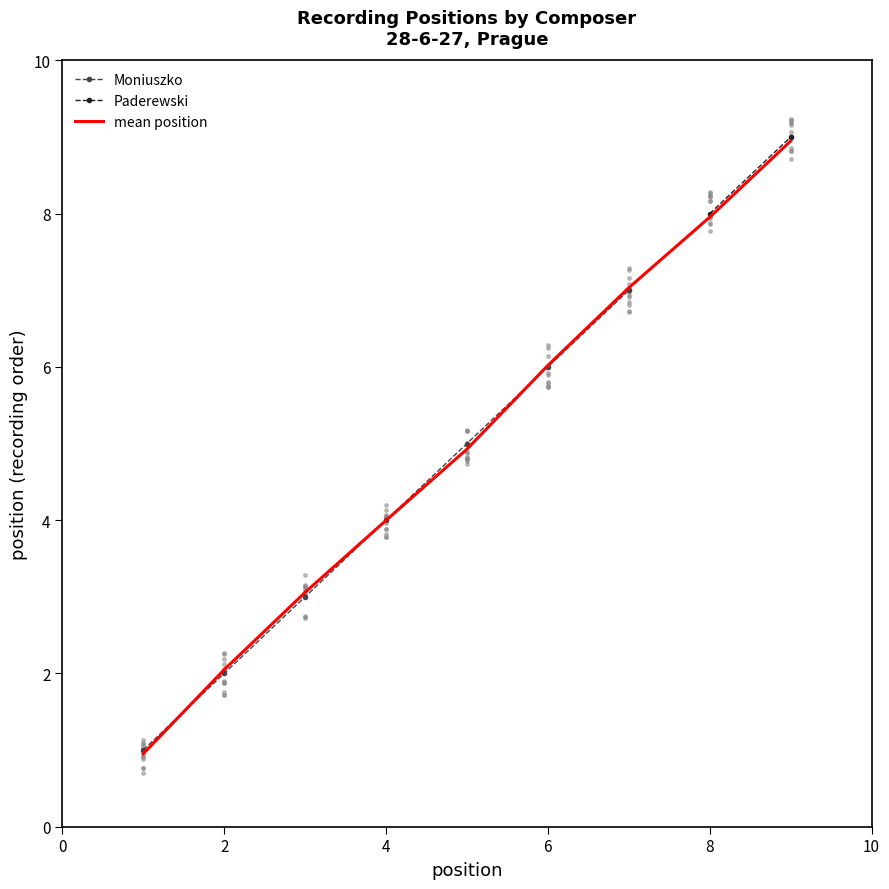

The Moniuszko series shows 6 at 6. True or false?

True